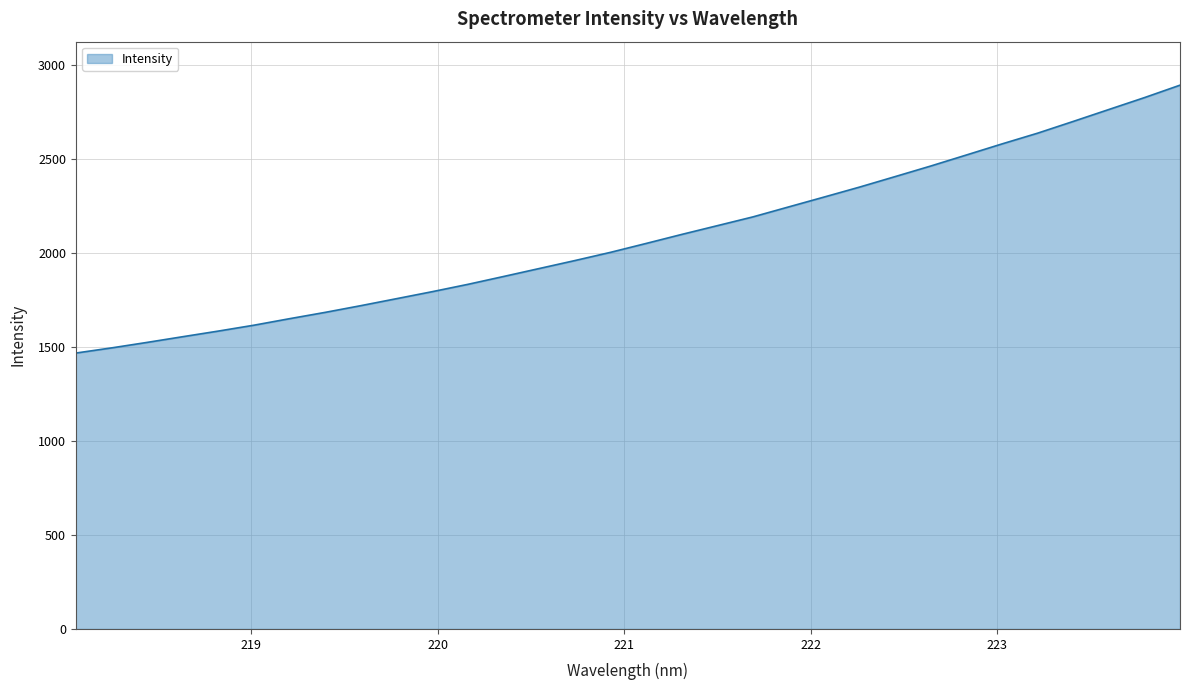

What is the difference between the maximum and minimum values?

1424.4